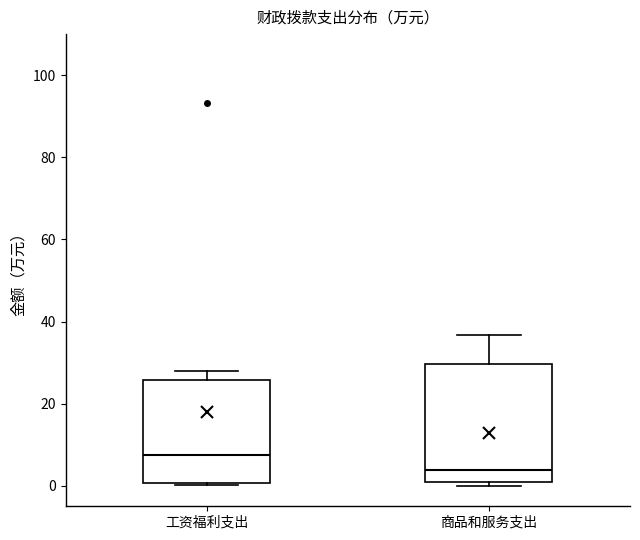

Which box is the tallest, from its lower edge to its upper edge?

商品和服务支出